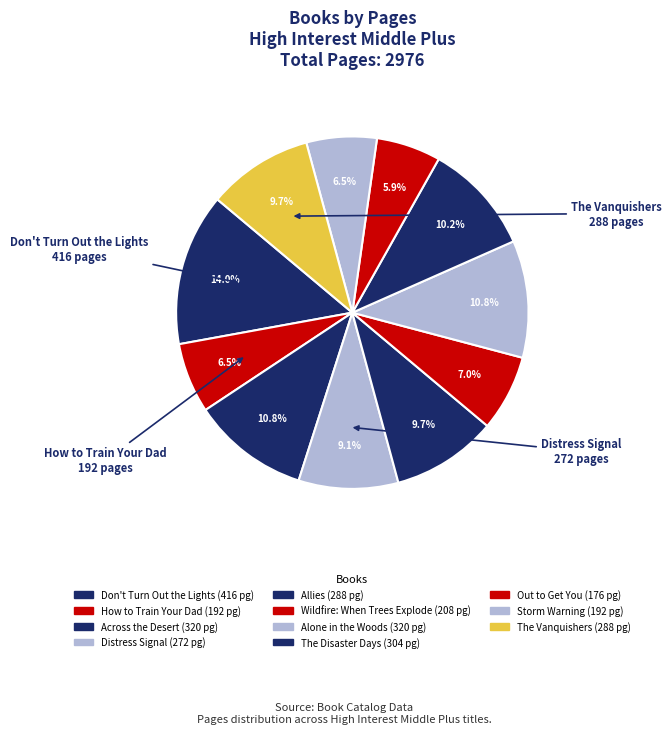

Does Out to Get You account for over 50% of the chart?

No